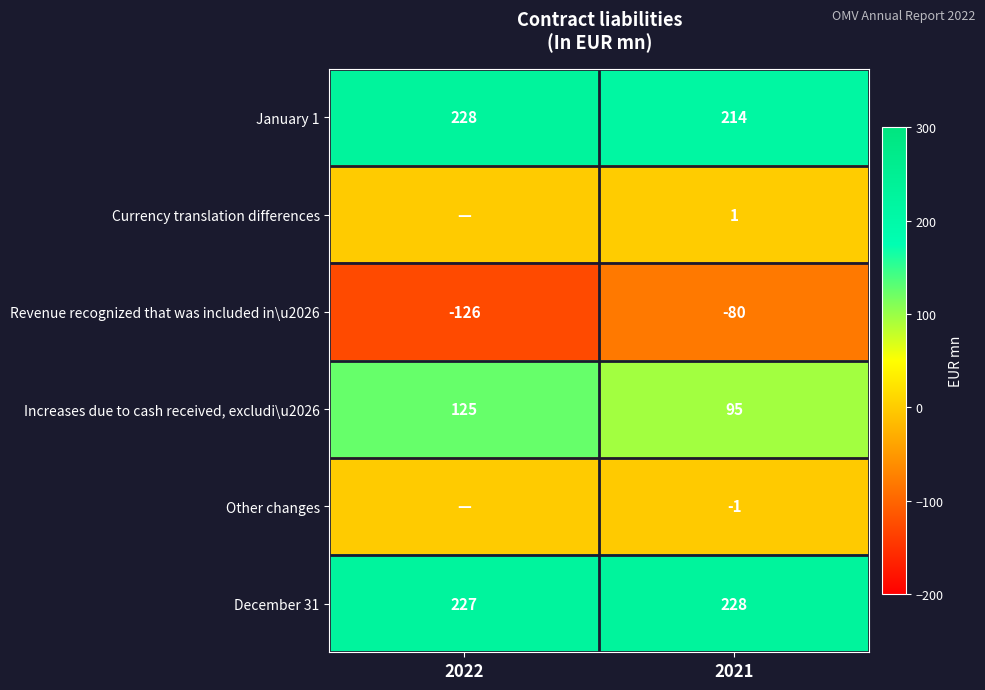

At how many categories does at least one series exceed 54?

2